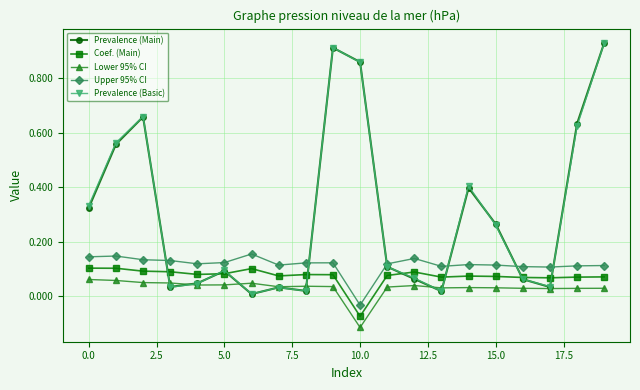

How many distinct data groups are displayed?

5